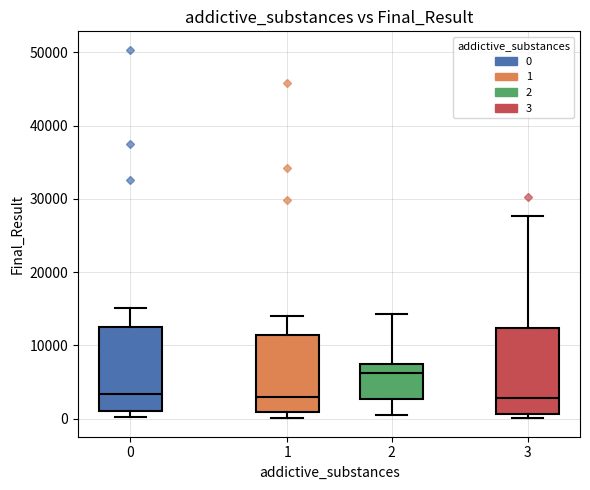

Reading left to right, transcribe this box plot: for each box, give where its median line is, the range the box spans, and where its two whiskers end, as read against the y-axis. The values are not printed on the chart, so give them approximately, as read against the axis.

0: median 3000, box 1000 to 13000, whiskers 0 to 15000
1: median 3000, box 1000 to 11000, whiskers 0 to 14000
2: median 6000, box 3000 to 7000, whiskers 0 to 14000
3: median 3000, box 1000 to 12000, whiskers 0 to 28000